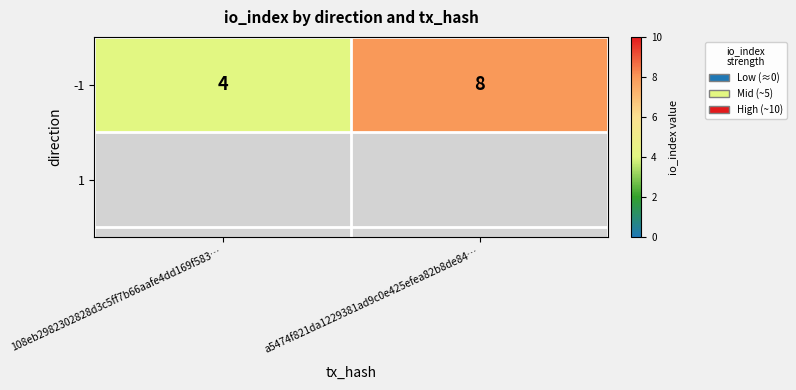

List the labels in order of value, smallest first.

108eb2982302828d3c5ff7b66aafe4dd169f583…, a5474f821da1229381ad9c0e425efea82b8de84…